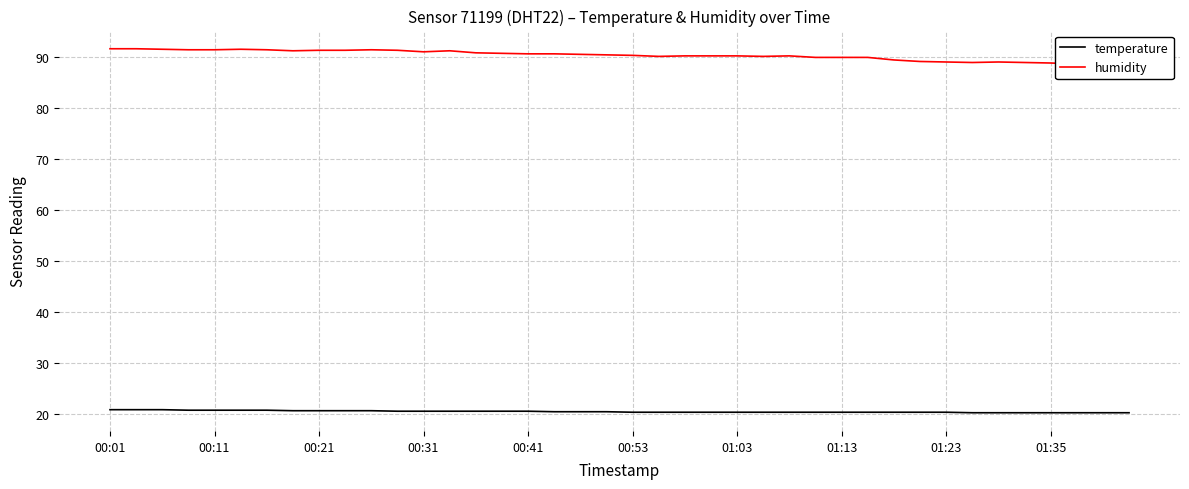

True or false: humidity and temperature cross at least once.

False